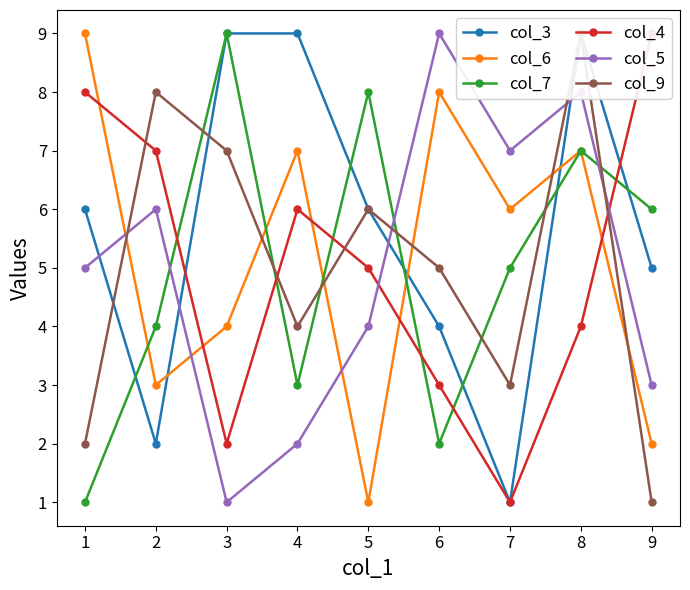

Reading left to right, extract all data points from this chart.

col_3: 6	2	9	9	6	4	1	9	5
col_6: 9	3	4	7	1	8	6	7	2
col_7: 1	4	9	3	8	2	5	7	6
col_4: 8	7	2	6	5	3	1	4	9
col_5: 5	6	1	2	4	9	7	8	3
col_9: 2	8	7	4	6	5	3	9	1